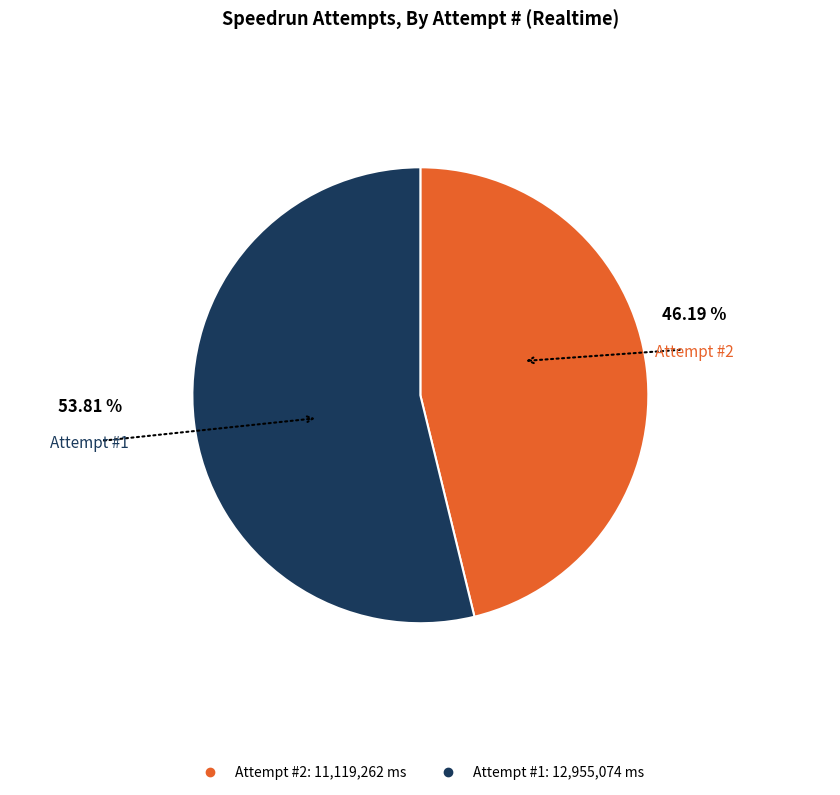

Is there any slice that represents more than half of the pie?

Yes